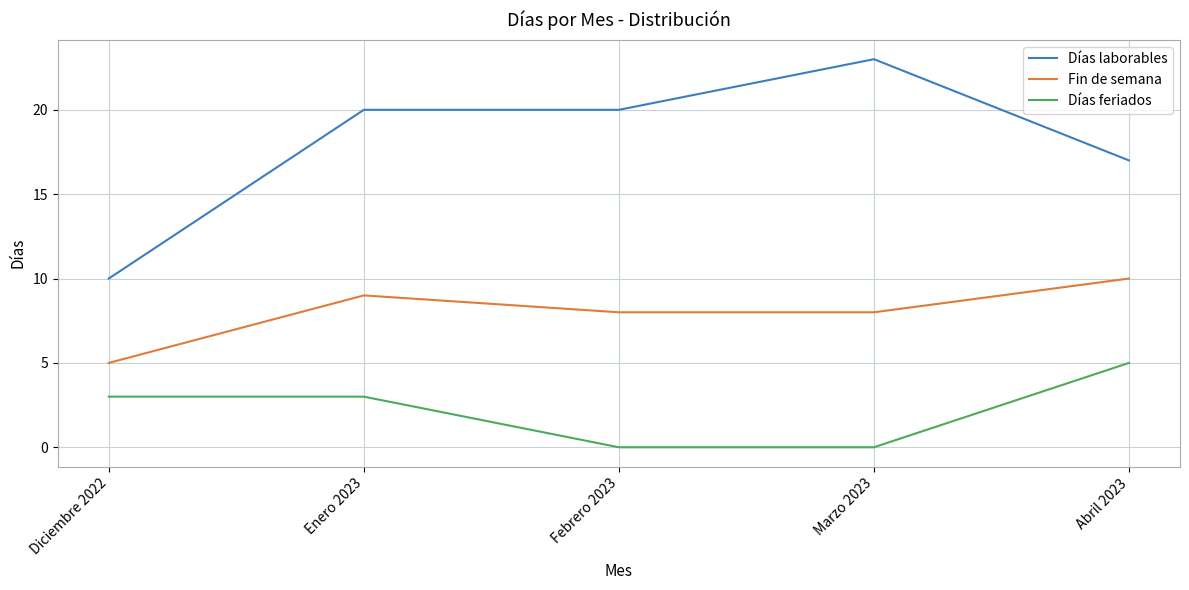

The Días feriados series shows 0 at Febrero 2023. True or false?

True